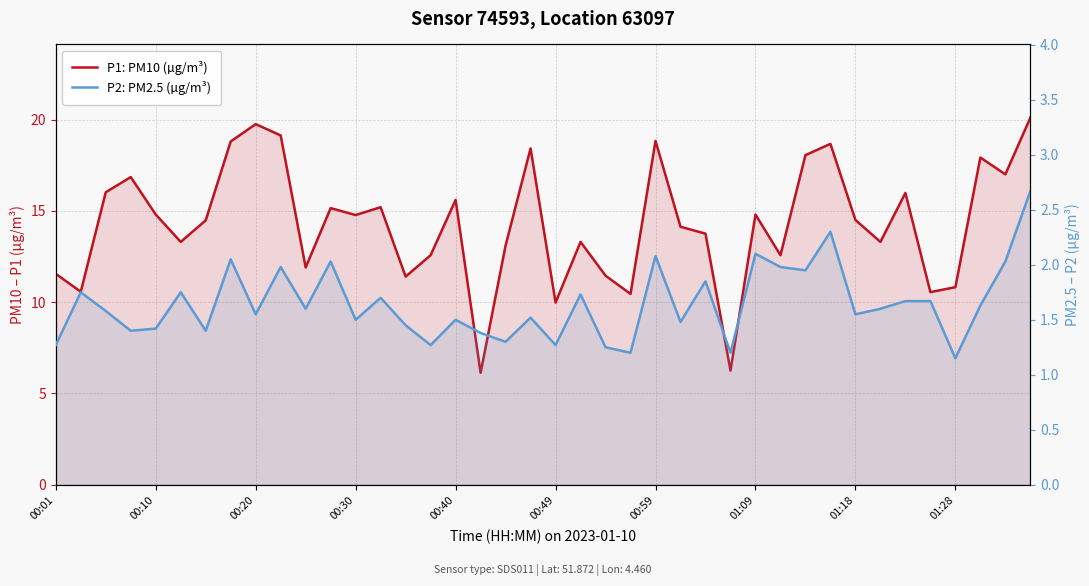

Does the chart display data point markers on the line(s)?

No